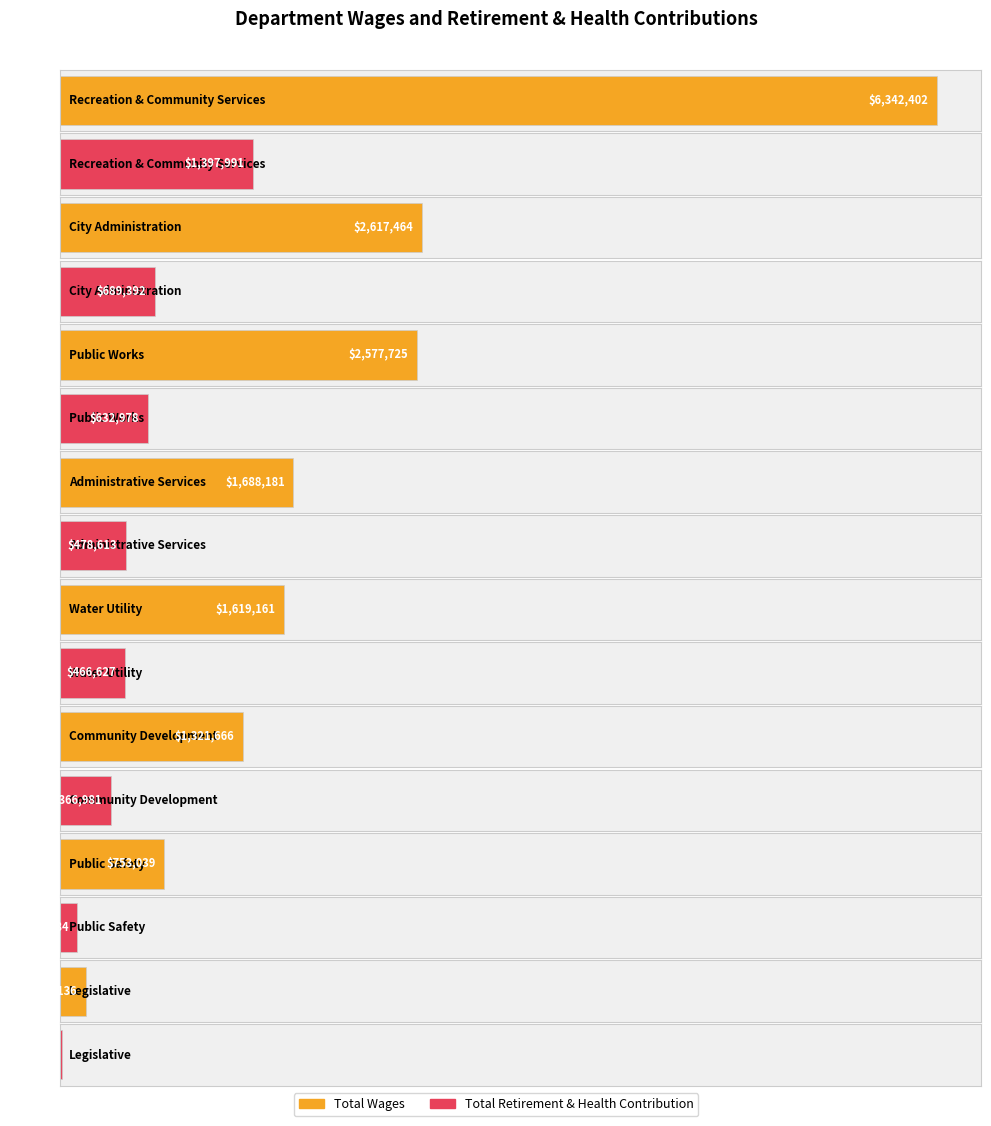

Reading right to left, what are all the values shown in this chart?

Total Wages: Legislative=190136.0	Public Safety=753039.0	Community Development=1321666.0	Water Utility=1619161.0	Administrative Services=1688181.0	Public Works=2577725.0	City Administration=2617464.0	Recreation & Community Services=6342402.0
Total Retirement & Health Contribution: Legislative=12877.8	Public Safety=126383.9	Community Development=366981.4	Water Utility=466627.0	Administrative Services=478613.0	Public Works=632978.1	City Administration=689391.6	Recreation & Community Services=1397991.1